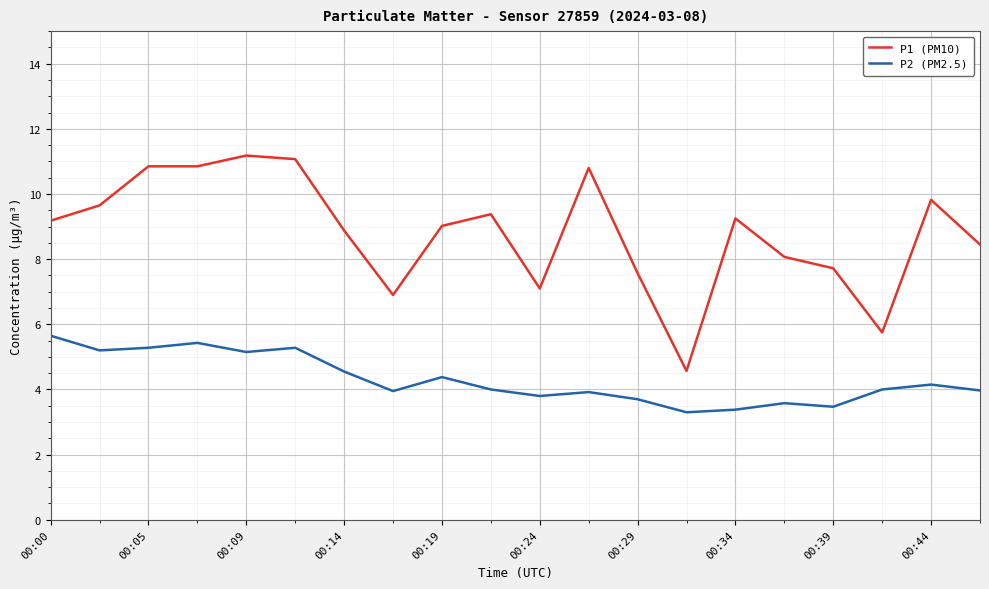

True or false: P1 (PM10) and P2 (PM2.5) cross at least once.

False